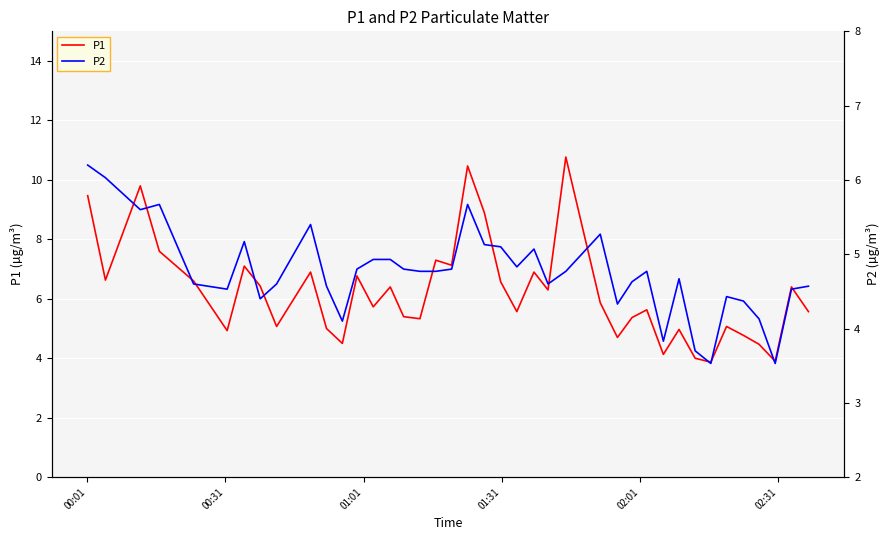

Reading right to left, transcribe all the data shown in this chart.

P1: 5.6	6.4	3.9	4.5	4.8	5.1	3.9	4.0	5.0	4.1	5.6	5.4	4.7	5.9	10.8	6.3	6.9	5.6	6.6	8.9	10.5	7.1	7.3	5.3	5.4	6.4	5.7	6.8	4.5	5.0	6.9	5.1	6.4	7.1	4.9	6.6	7.6	9.8	6.6	9.5
P2: 4.6	4.5	3.5	4.1	4.4	4.4	3.5	3.7	4.7	3.8	4.8	4.6	4.3	5.3	4.8	4.6	5.1	4.8	5.1	5.1	5.7	4.8	4.8	4.8	4.8	4.9	4.9	4.8	4.1	4.6	5.4	4.6	4.4	5.2	4.5	4.6	5.7	5.6	6.0	6.2